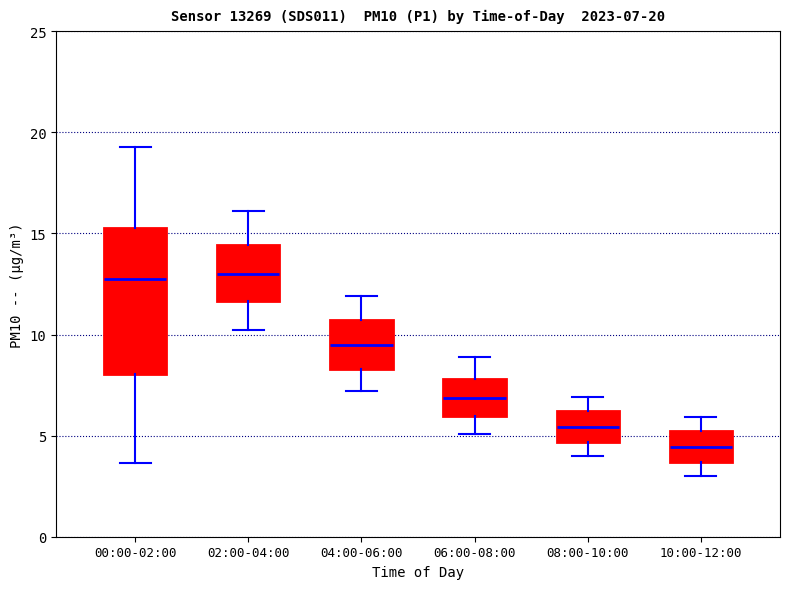

Which box's median line is the lowest?

10:00-12:00